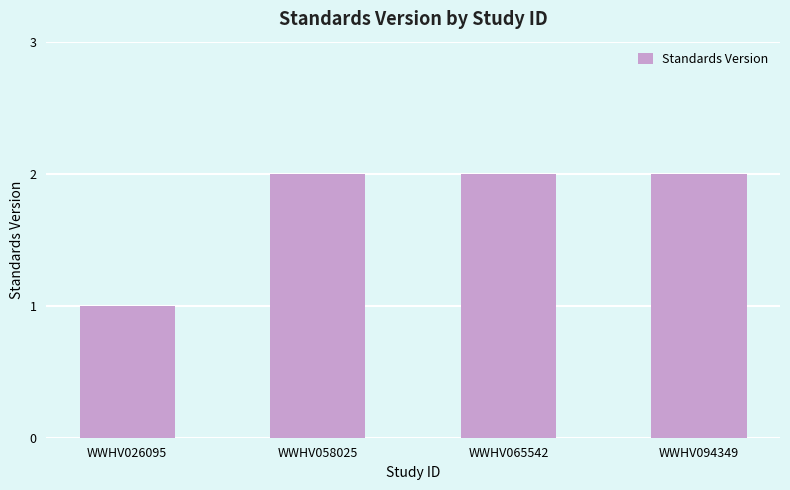

How many categories are shown in the chart?

4